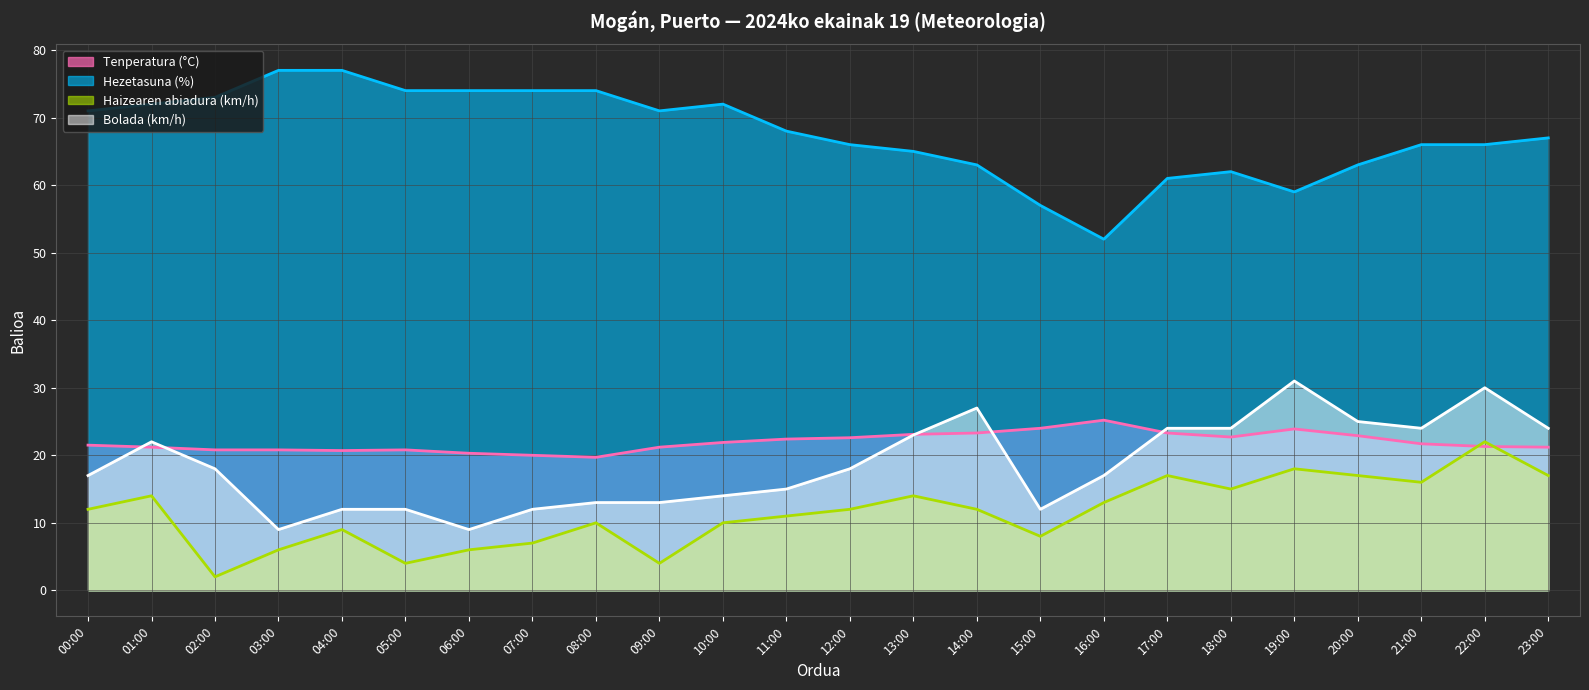

How many values in the Hezetasuna (%) series are below 68?

12